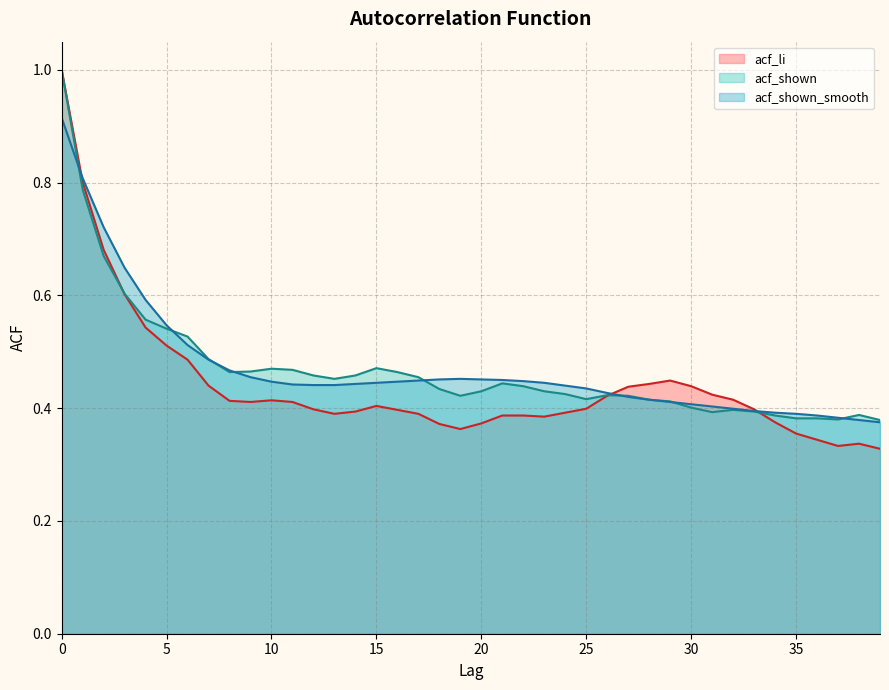

Where do acf_li and acf_shown first cross each other?

2 and 3